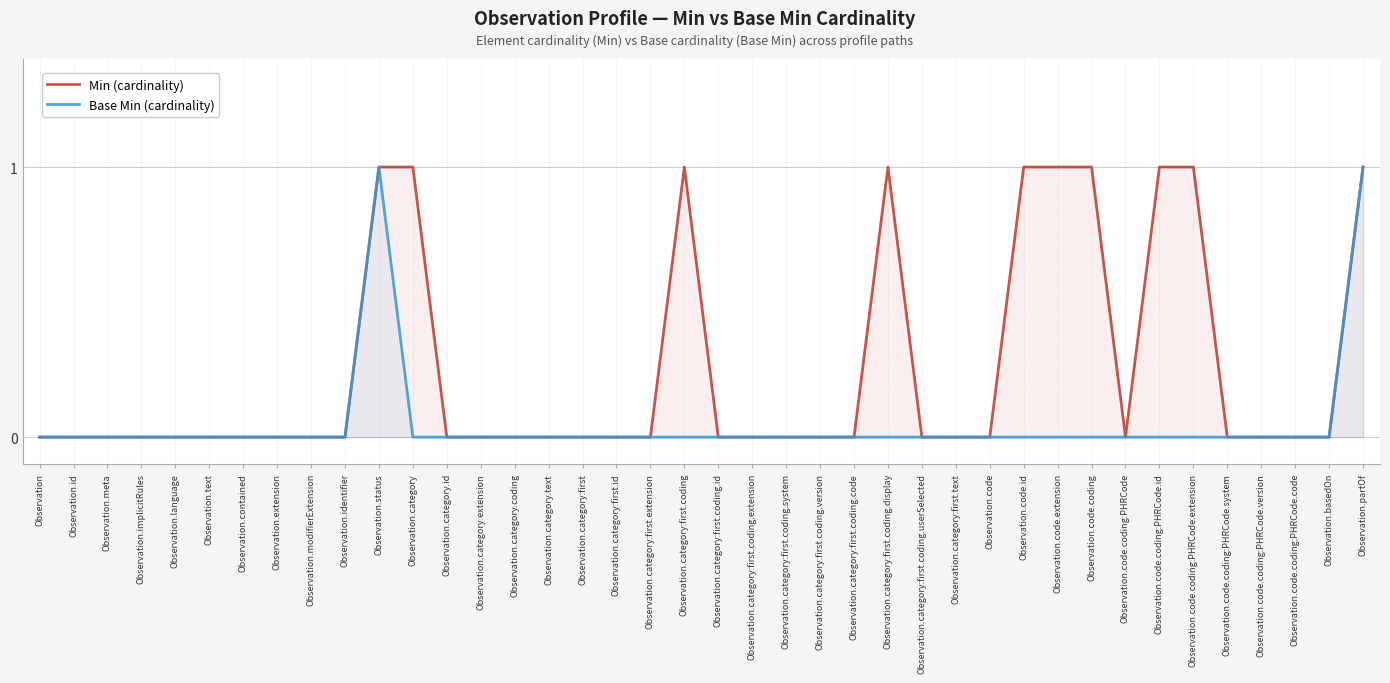

Reading left to right, transcribe all the data shown in this chart.

Min (cardinality): Observation=0	Observation.id=0	Observation.meta=0	Observation.implicitRules=0	Observation.language=0	Observation.text=0	Observation.contained=0	Observation.extension=0	Observation.modifierExtension=0	Observation.identifier=0	Observation.status=1	Observation.category=1	Observation.category.id=0	Observation.category.extension=0	Observation.category.coding=0	Observation.category.text=0	Observation.category:first=0	Observation.category:first.id=0	Observation.category:first.extension=0	Observation.category:first.coding=1	Observation.category:first.coding.id=0	Observation.category:first.coding.extension=0	Observation.category:first.coding.system=0	Observation.category:first.coding.version=0	Observation.category:first.coding.code=0	Observation.category:first.coding.display=1	Observation.category:first.coding.userSelected=0	Observation.category:first.text=0	Observation.code=0	Observation.code.id=1	Observation.code.extension=1	Observation.code.coding=1	Observation.code.coding:PHRCode=0	Observation.code.coding:PHRCode.id=1	Observation.code.coding:PHRCode.extension=1	Observation.code.coding:PHRCode.system=0	Observation.code.coding:PHRCode.version=0	Observation.code.coding:PHRCode.code=0	Observation.basedOn=0	Observation.partOf=1
Base Min (cardinality): Observation=0	Observation.id=0	Observation.meta=0	Observation.implicitRules=0	Observation.language=0	Observation.text=0	Observation.contained=0	Observation.extension=0	Observation.modifierExtension=0	Observation.identifier=0	Observation.status=1	Observation.category=0	Observation.category.id=0	Observation.category.extension=0	Observation.category.coding=0	Observation.category.text=0	Observation.category:first=0	Observation.category:first.id=0	Observation.category:first.extension=0	Observation.category:first.coding=0	Observation.category:first.coding.id=0	Observation.category:first.coding.extension=0	Observation.category:first.coding.system=0	Observation.category:first.coding.version=0	Observation.category:first.coding.code=0	Observation.category:first.coding.display=0	Observation.category:first.coding.userSelected=0	Observation.category:first.text=0	Observation.code=0	Observation.code.id=0	Observation.code.extension=0	Observation.code.coding=0	Observation.code.coding:PHRCode=0	Observation.code.coding:PHRCode.id=0	Observation.code.coding:PHRCode.extension=0	Observation.code.coding:PHRCode.system=0	Observation.code.coding:PHRCode.version=0	Observation.code.coding:PHRCode.code=0	Observation.basedOn=0	Observation.partOf=1